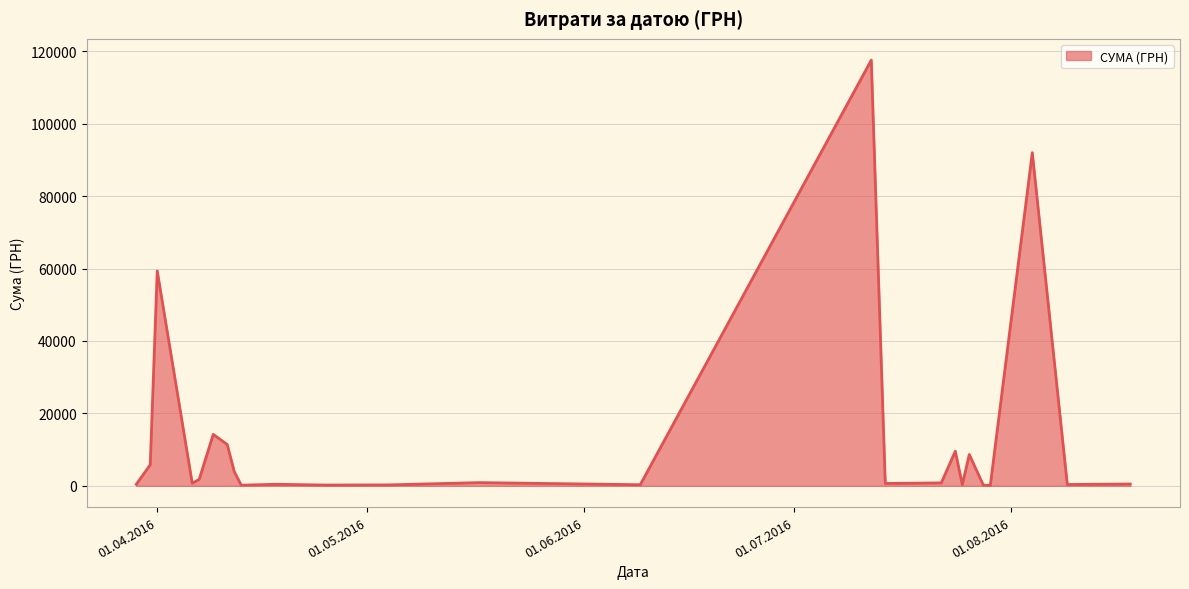

What is the average value?

13222.6